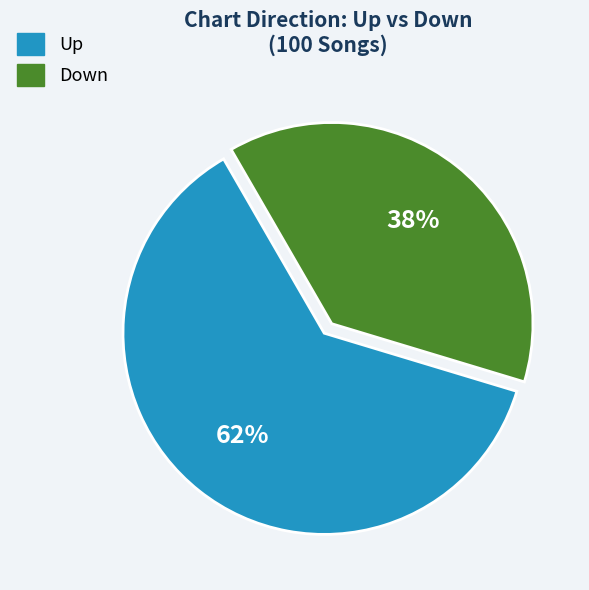

To the nearest percent, what is the difference between the largest and smallest slice percentages?

24%